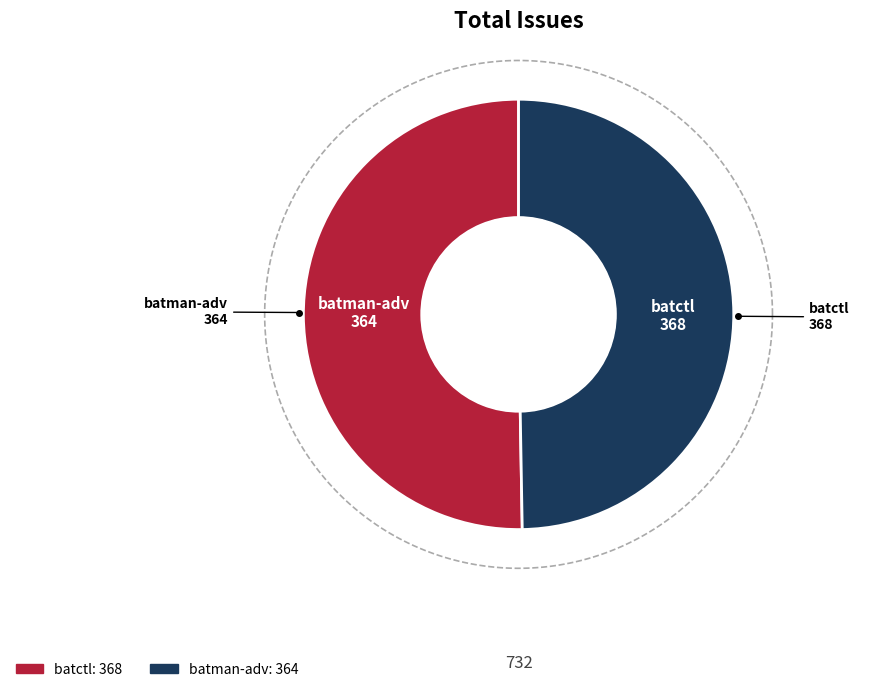

To the nearest percent, what is the difference between the batctl and batman-adv slice percentages?

1%